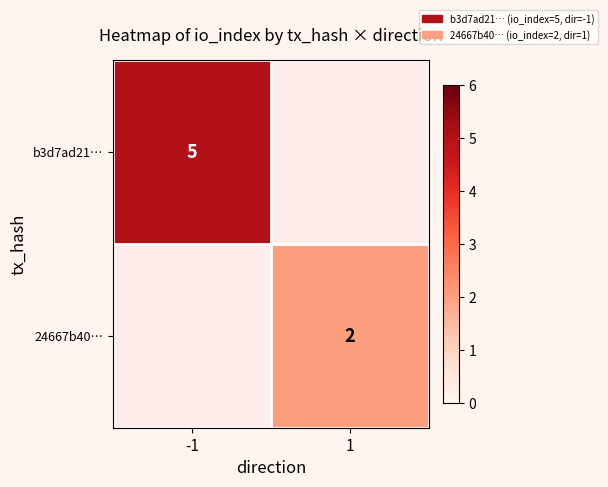

Which category has the highest value across all series?

-1